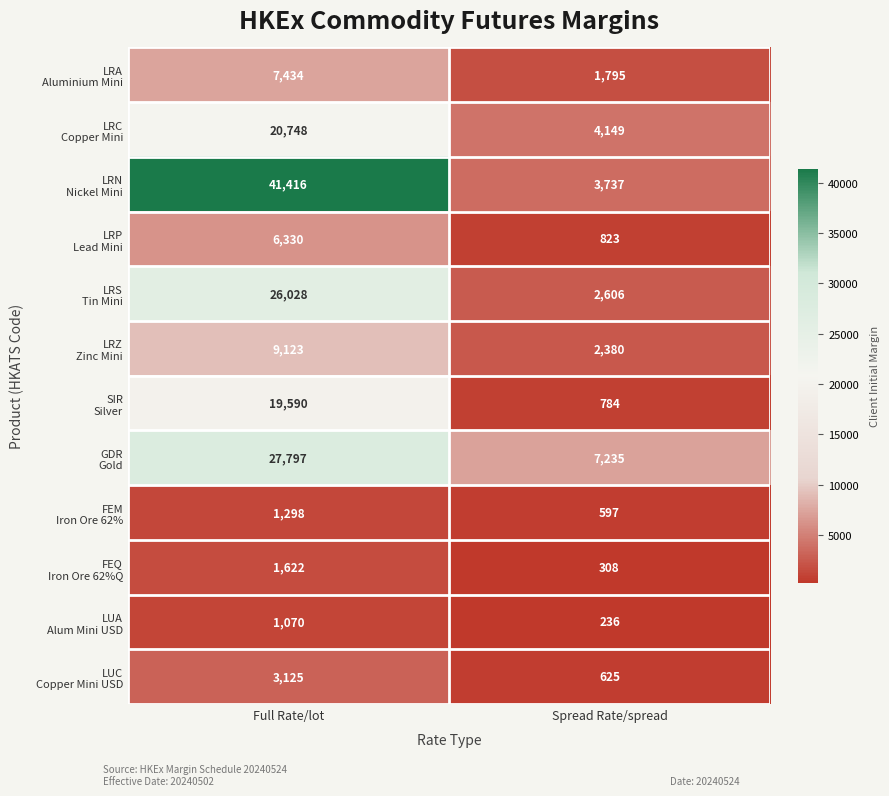

At which category is the sum across all series the highest?

Full Rate/lot